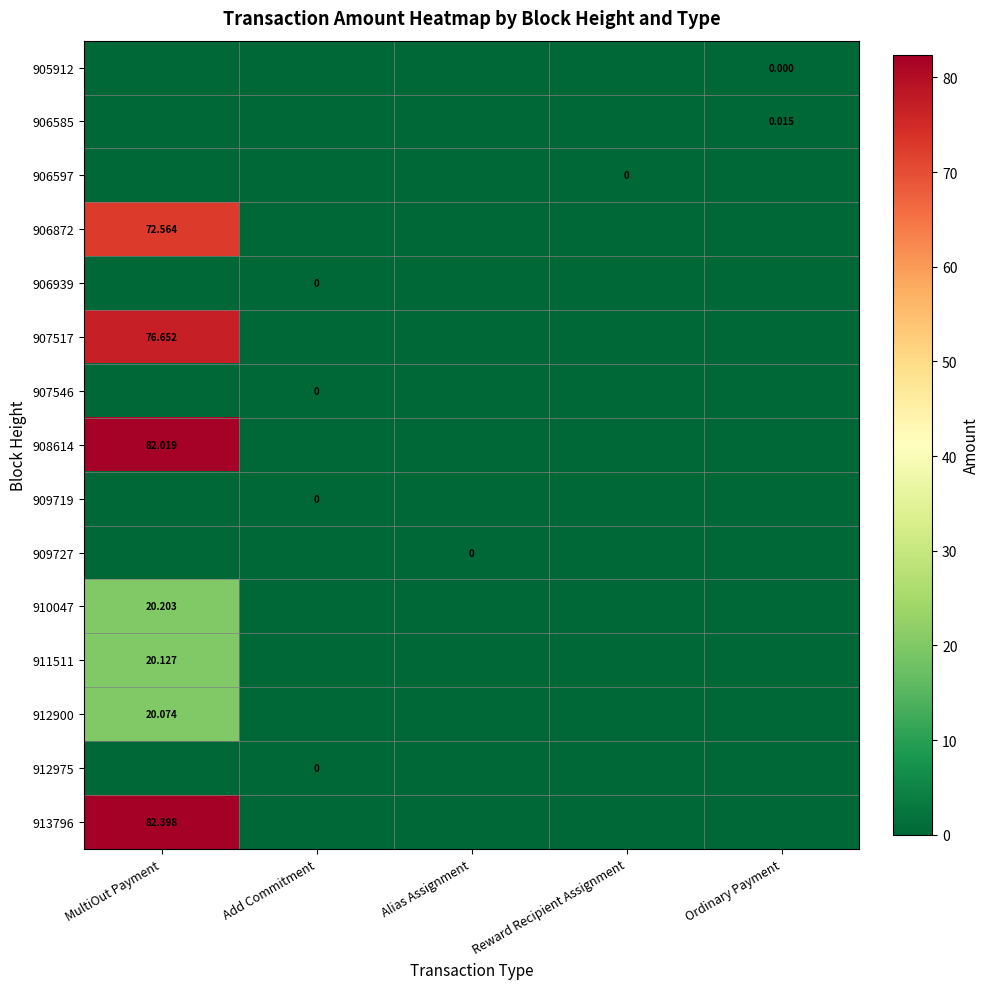

The 906872 series shows 0.0 at Ordinary Payment. True or false?

True